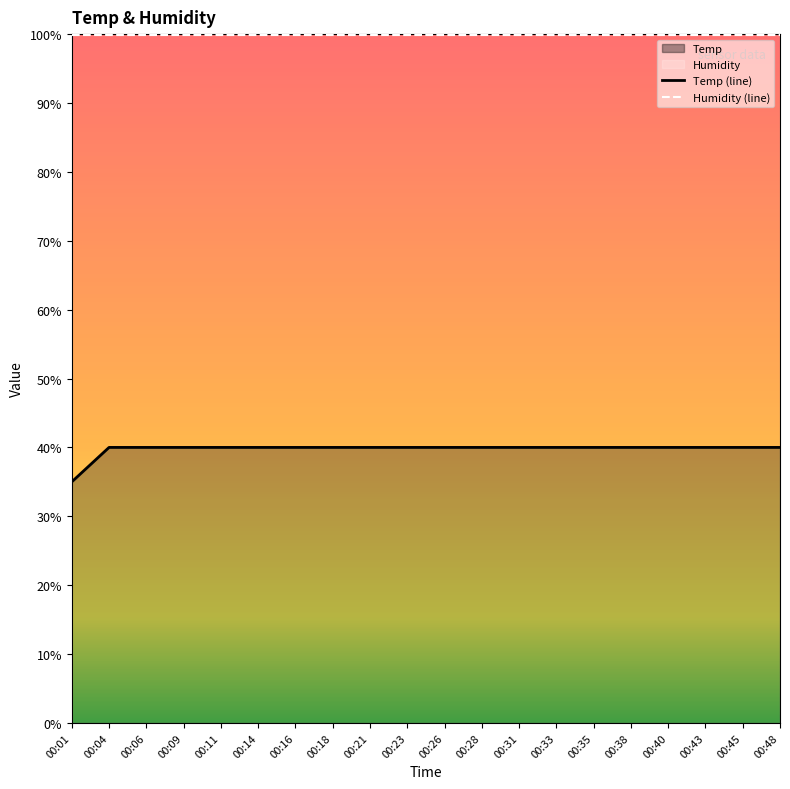

Reading right to left, list all the values displayed in this chart.

Temp (line): 00:48=40.0	00:45=40.0	00:43=40.0	00:40=40.0	00:38=40.0	00:35=40.0	00:33=40.0	00:31=40.0	00:28=40.0	00:26=40.0	00:23=40.0	00:21=40.0	00:18=40.0	00:16=40.0	00:14=40.0	00:11=40.0	00:09=40.0	00:06=40.0	00:04=40.0	00:01=35.0
Humidity (line): 00:48=99.9	00:45=99.9	00:43=99.9	00:40=99.9	00:38=99.9	00:35=99.9	00:33=99.9	00:31=99.9	00:28=99.9	00:26=99.9	00:23=99.9	00:21=99.9	00:18=99.9	00:16=99.9	00:14=99.9	00:11=99.9	00:09=99.9	00:06=99.9	00:04=99.9	00:01=99.9